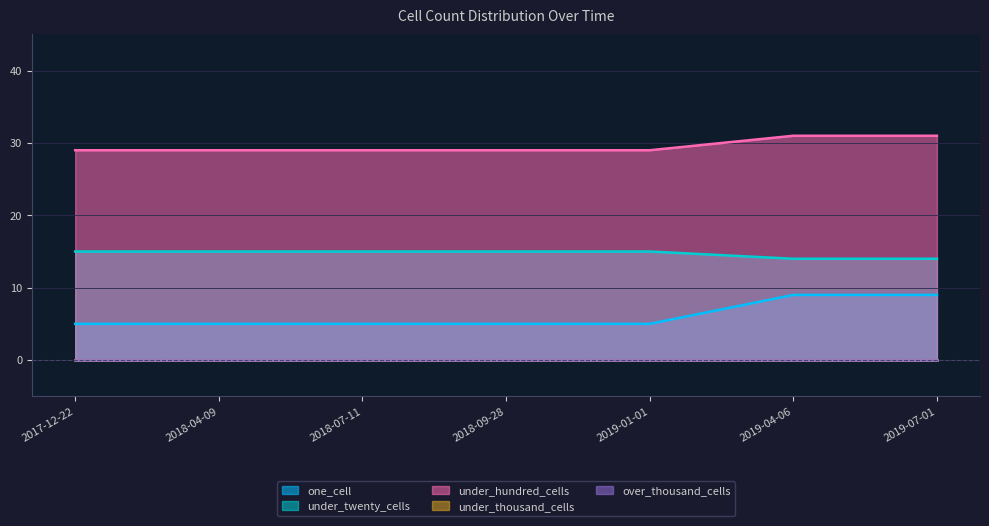

List the series in order of their peak value, highest first.

under_hundred_cells, under_twenty_cells, one_cell